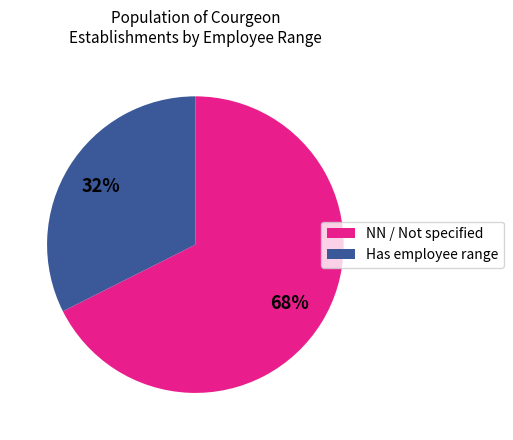

Which slice is the largest?

NN / Not specified